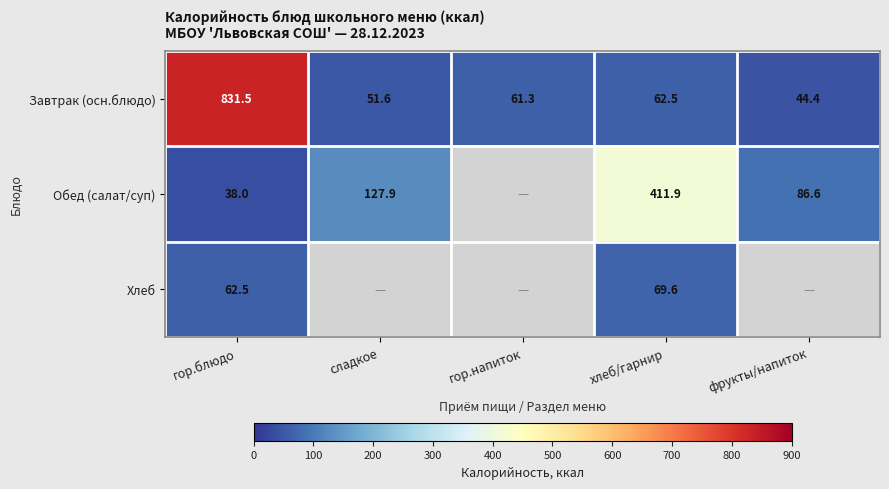

At гор.блюдо, list the series in order from smallest to largest.

Обед (салат/суп), Хлеб, Завтрак (осн.блюдо)